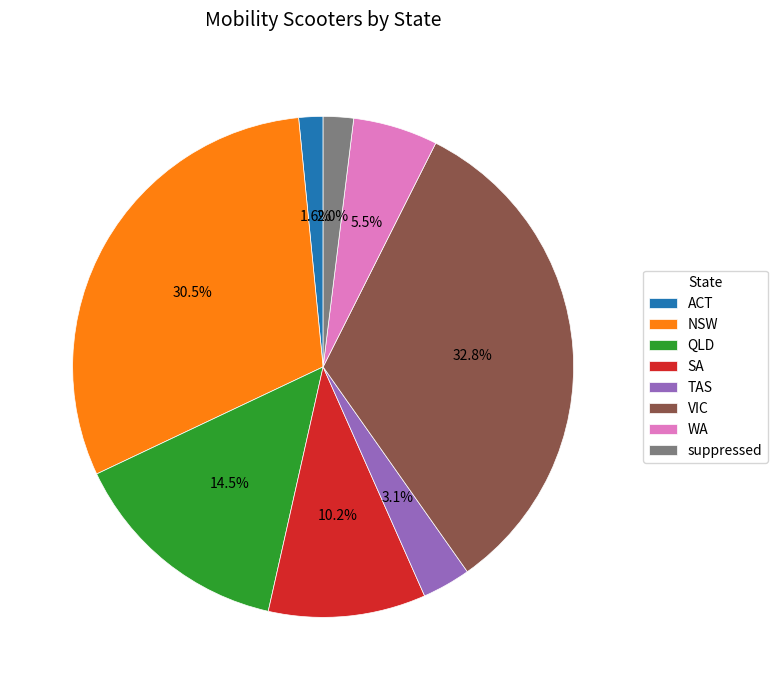

Is it true that suppressed is 2% of the pie?

True